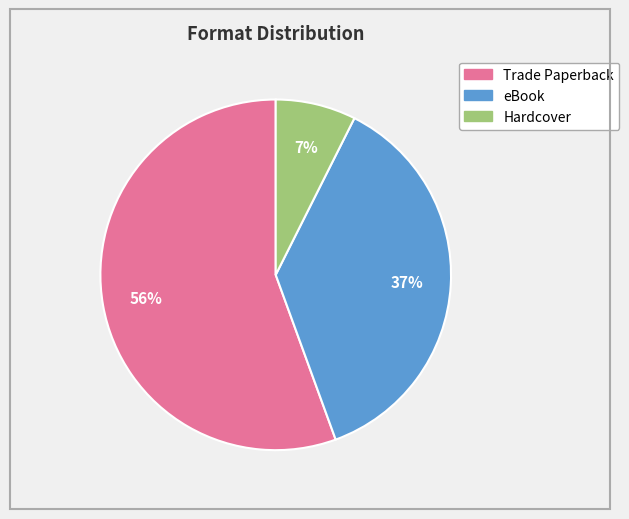

True or false: Trade Paperback accounts for 56% of the total.

True